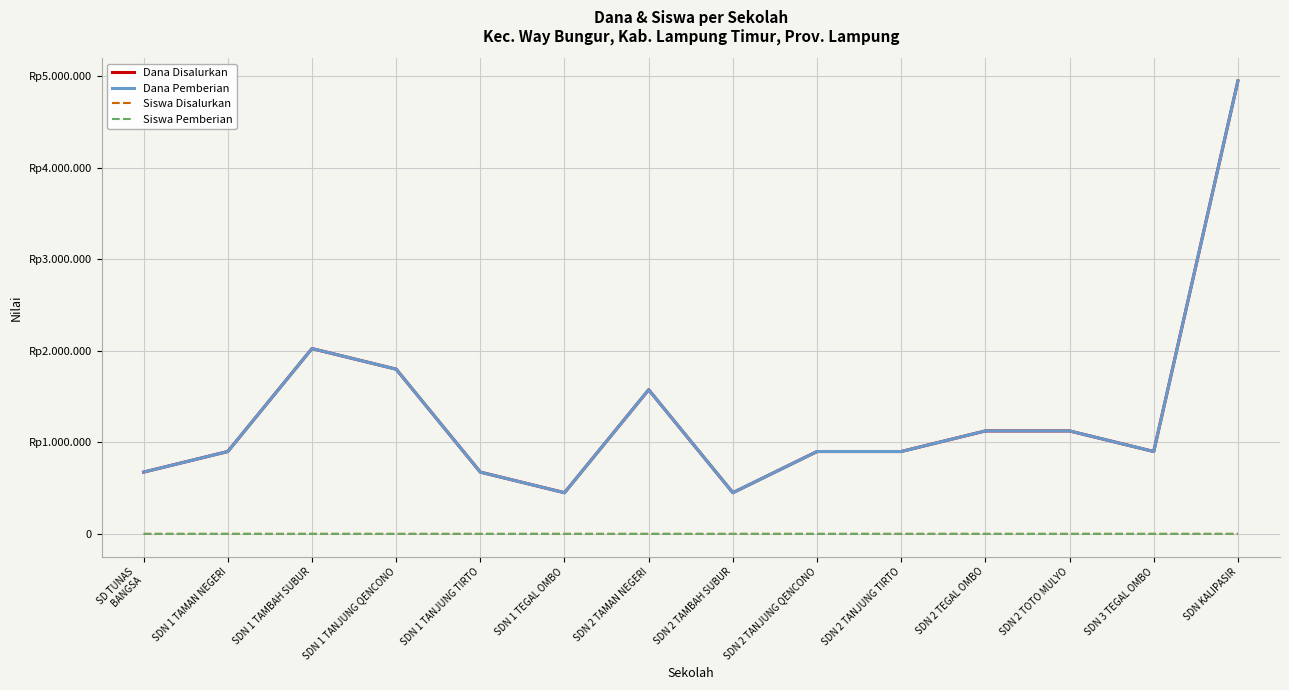

Which category has the lowest value in the Dana Pemberian series?

SDN 1 TEGAL OMBO